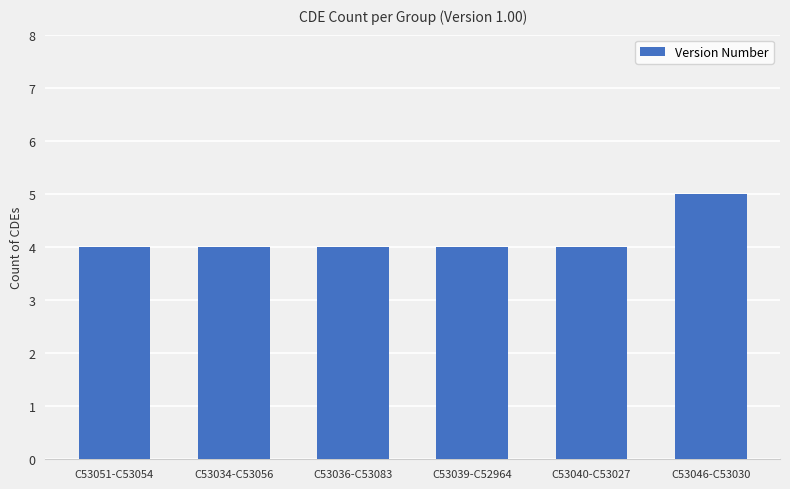

What is the change in value from C53051-C53054 to C53046-C53030?

+1